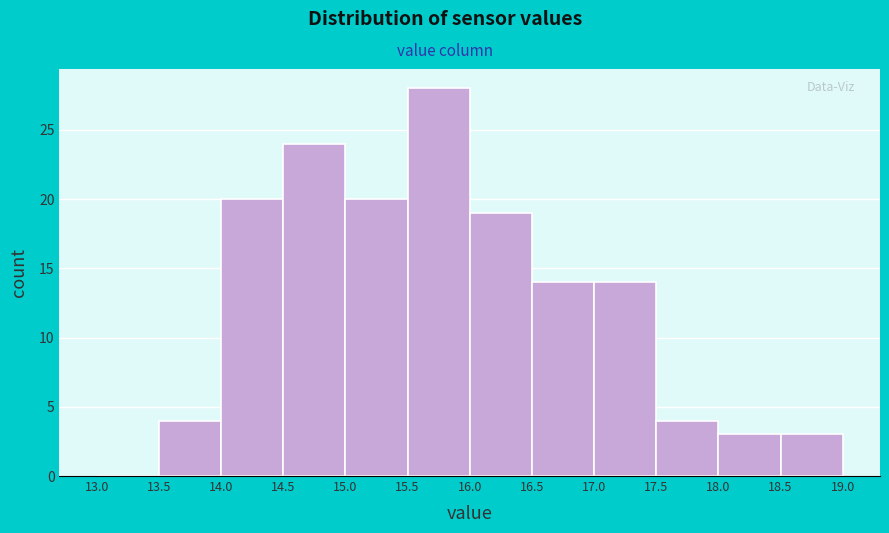

Reading left to right, transcribe this chart: for each bar, give the range it covers on the x-axis and its height. The values are not printed on the chart, so give them approximately, as read against the axis.

13.0 to 13.5: 0
13.5 to 14.0: 4
14.0 to 14.5: 20
14.5 to 15.0: 24
15.0 to 15.5: 20
15.5 to 16.0: 28
16.0 to 16.5: 19
16.5 to 17.0: 14
17.0 to 17.5: 14
17.5 to 18.0: 4
18.0 to 18.5: 3
18.5 to 19.0: 3